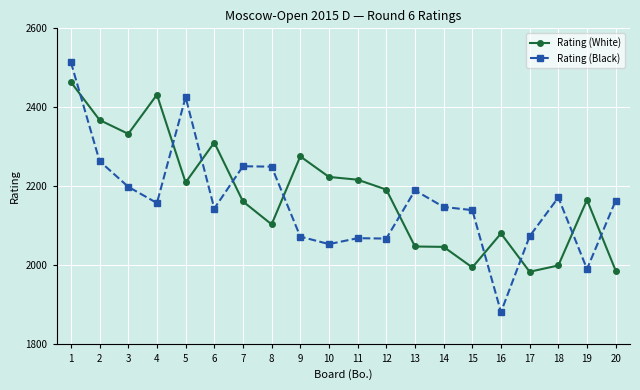

Count the number of categories in the chart.

20